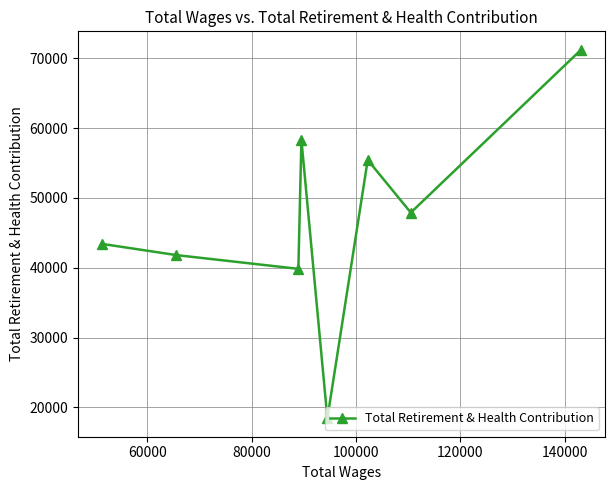

What is the sum of all values?

376356